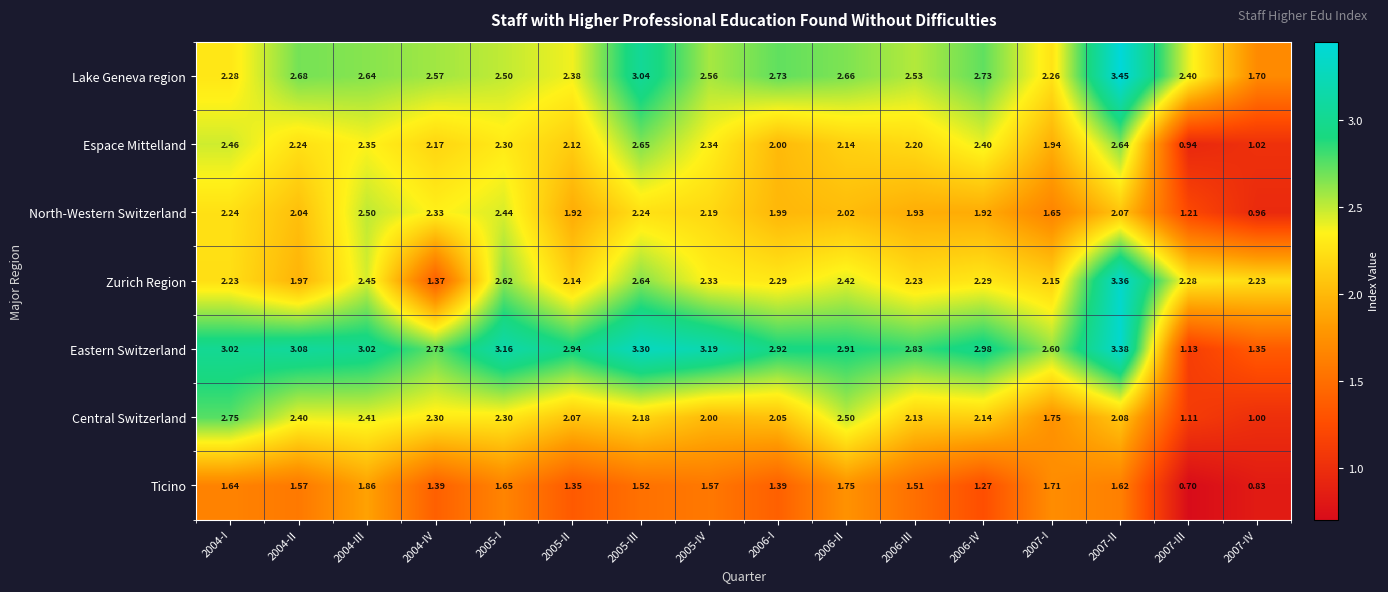

What is the total value across all series at 2006-III?

15.4